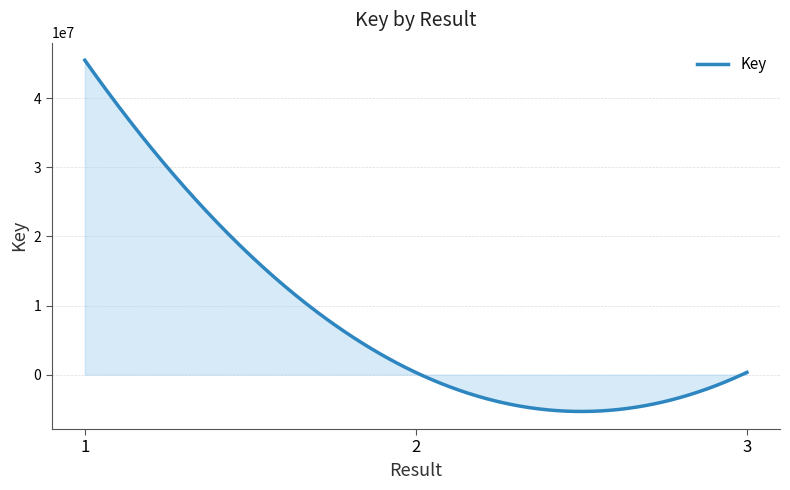

What is the smallest value displayed?

-5327345.3